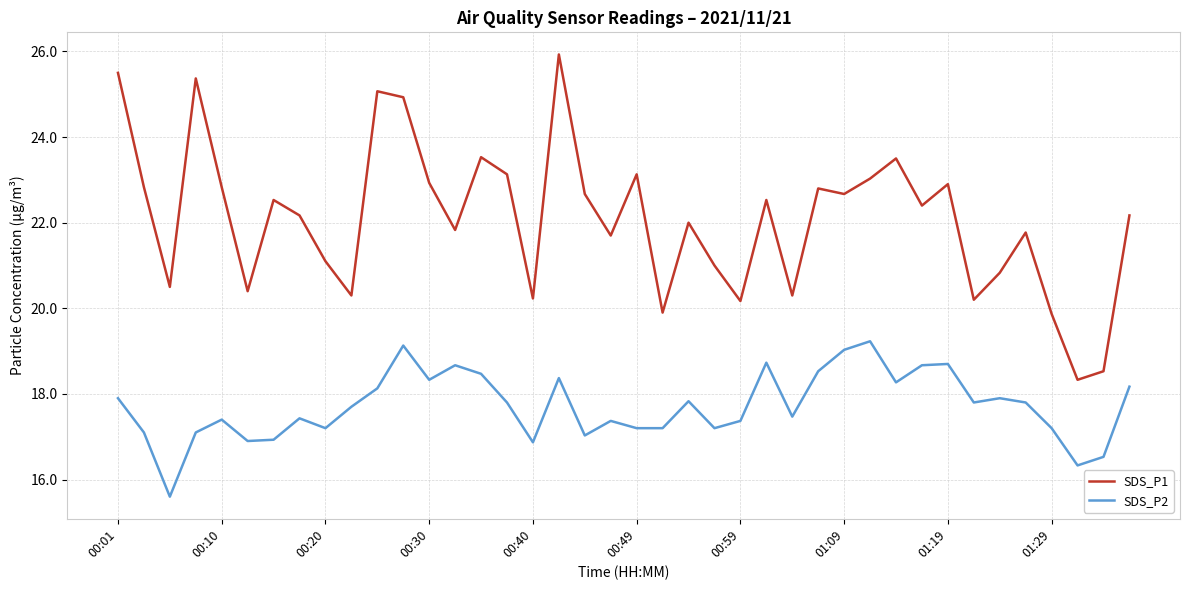

What are all the series names shown in the legend?

SDS_P1, SDS_P2